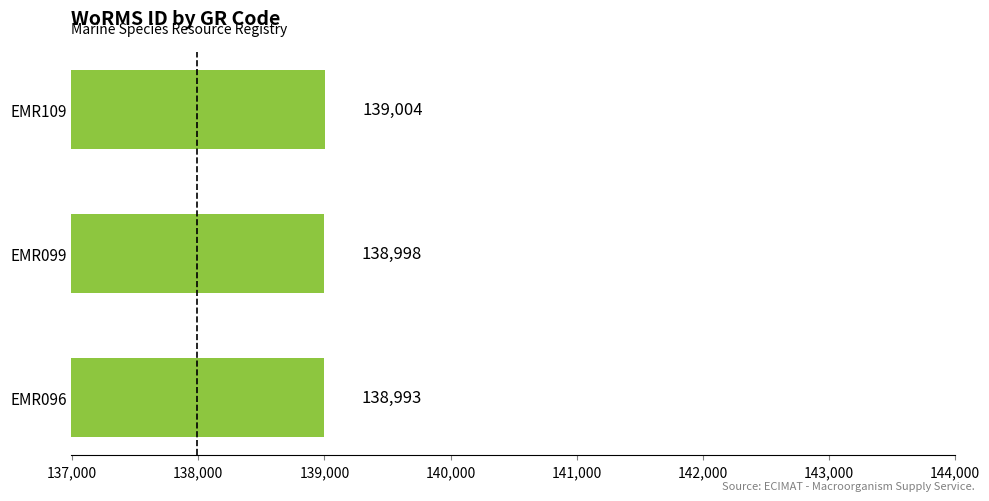

What is the smallest value displayed?

138993